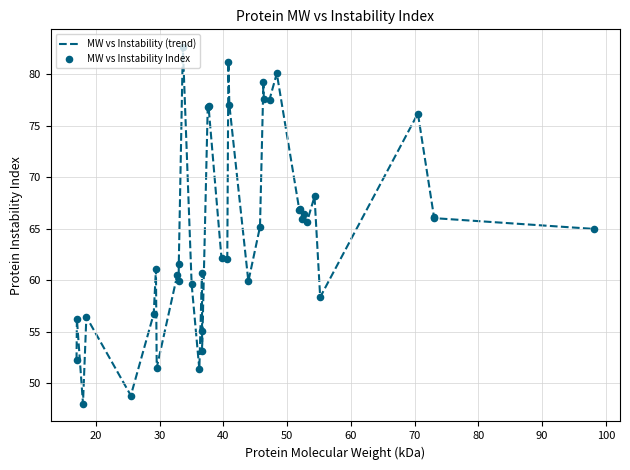

What is the difference between the maximum and minimum values?

34.6